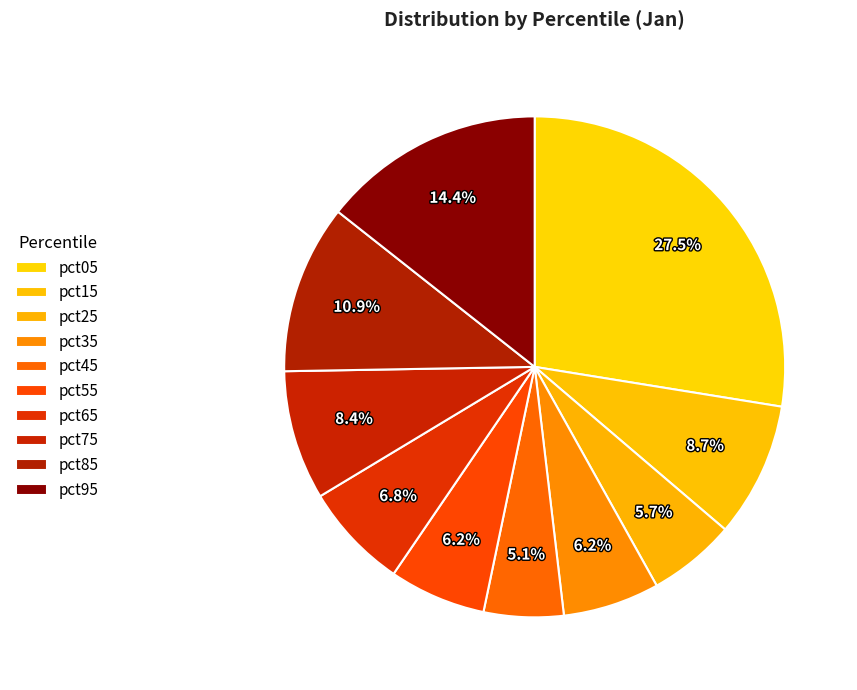

Count the number of slices in the pie.

10